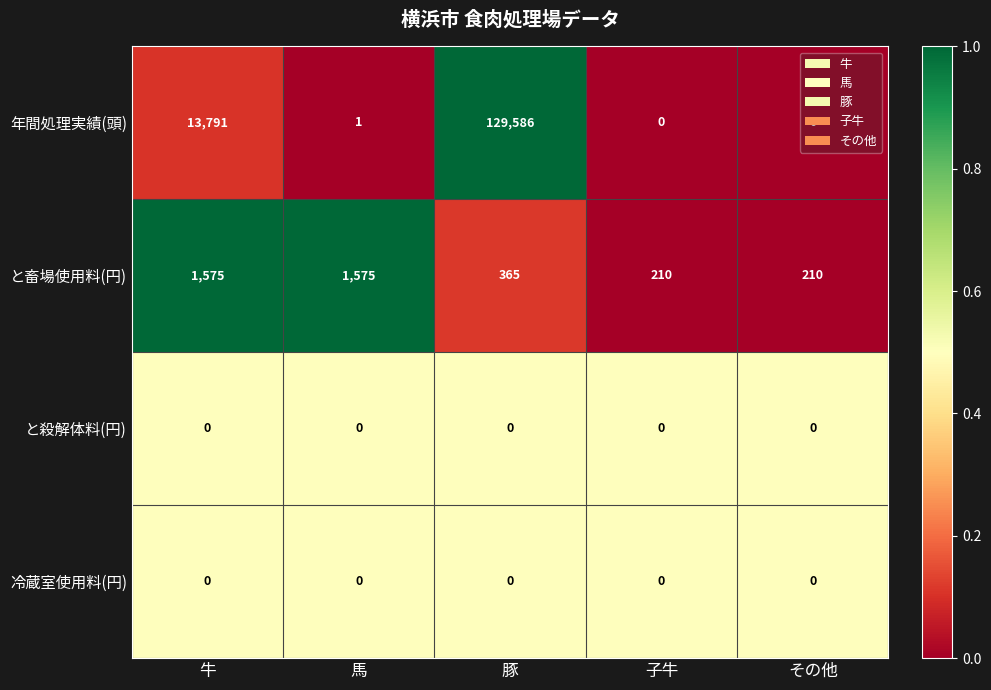

What is the greatest value displayed?

129586